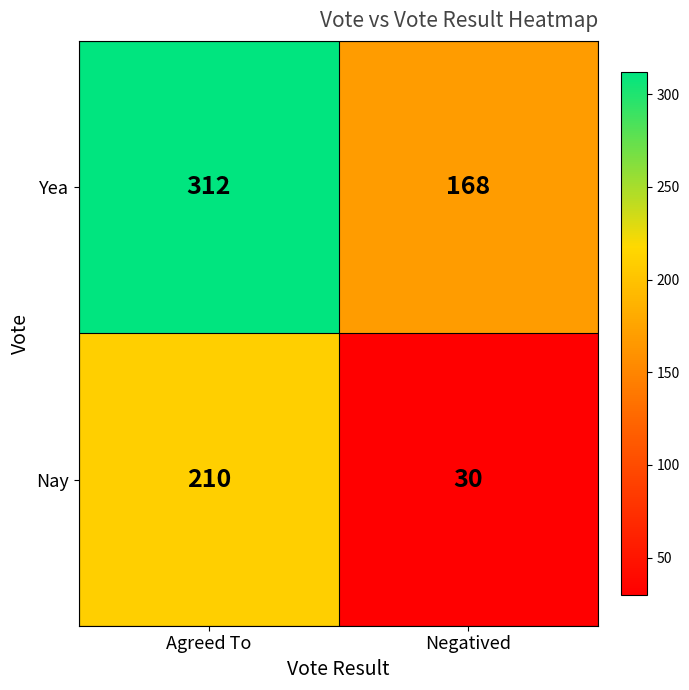

Which series changed the most between Agreed To and Negatived?

Nay